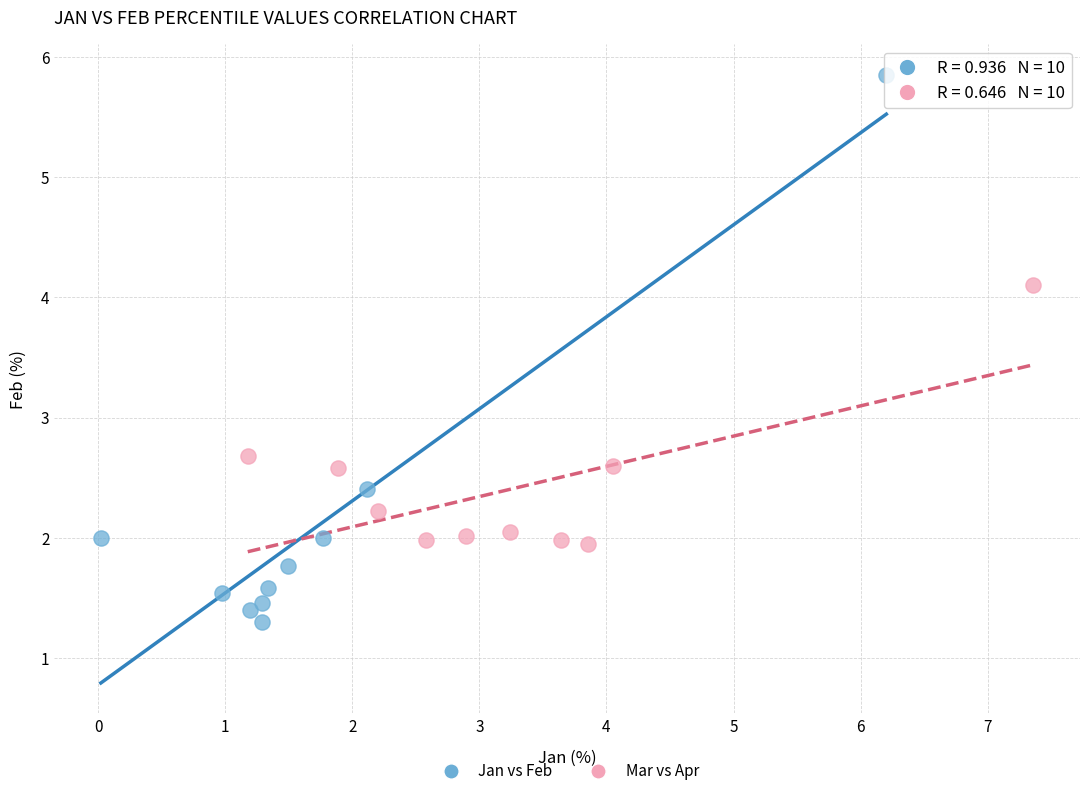

Which series reaches the maximum Y coordinate?

Jan vs Feb